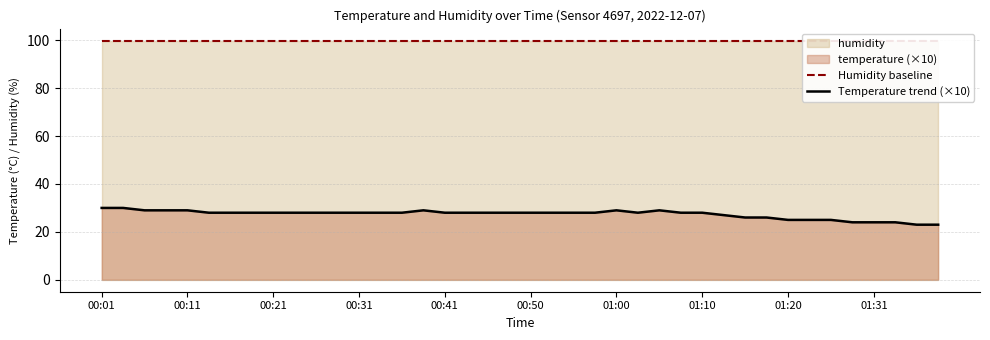

At how many categories does at least one series exceed 98?

40